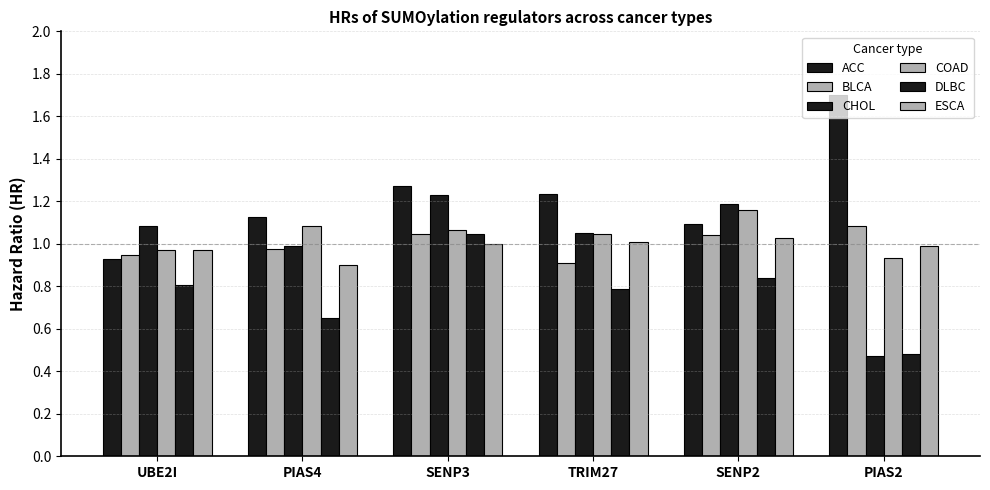

List the series in order of their peak value, lowest first.

ESCA, DLBC, BLCA, COAD, CHOL, ACC